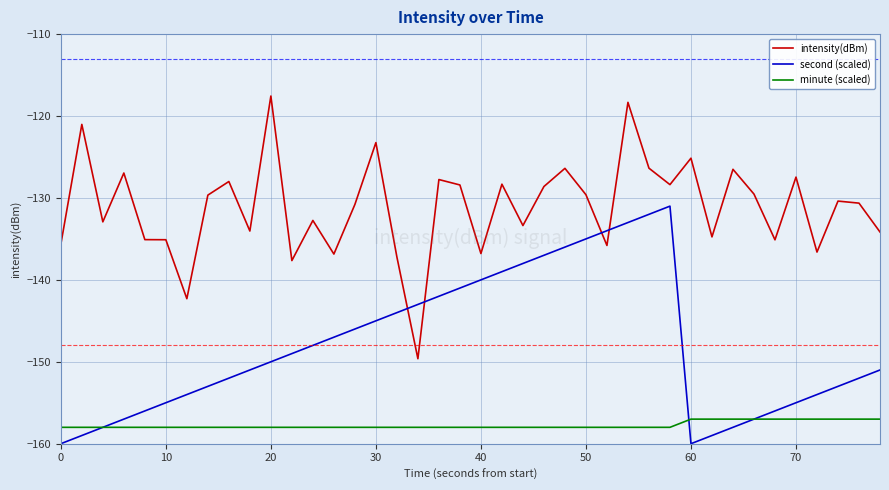

True or false: minute (scaled) and intensity(dBm) intersect in this chart.

False